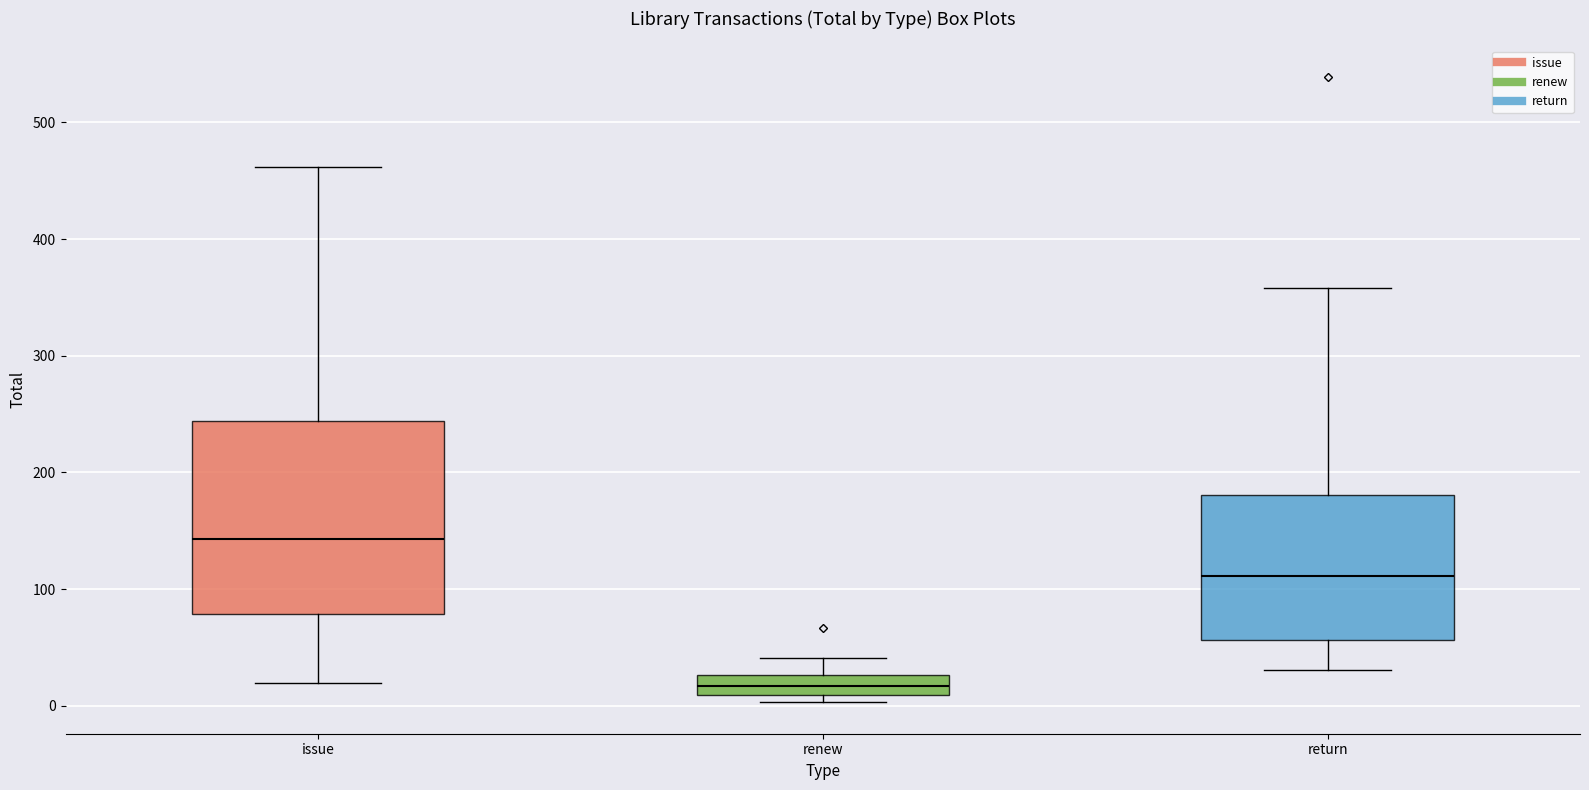

Reading left to right, read every box against the y-axis: the position of its median line, the range the box covers, and the ends of its whiskers. The values are not printed on the chart, so give them approximately, as read against the axis.

issue: median 140, box 80 to 240, whiskers 20 to 460
renew: median 20, box 10 to 30, whiskers 0 to 40
return: median 110, box 60 to 180, whiskers 30 to 360